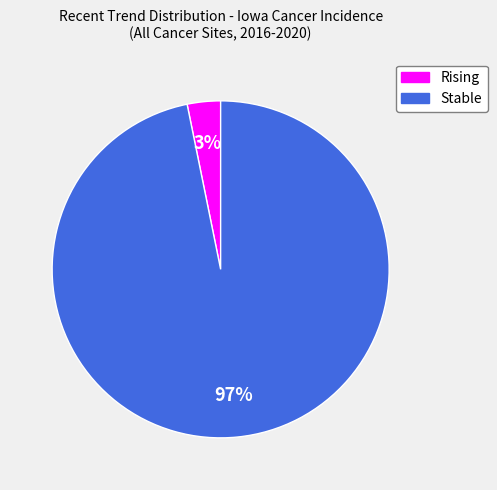

How many segments does this pie chart have?

2